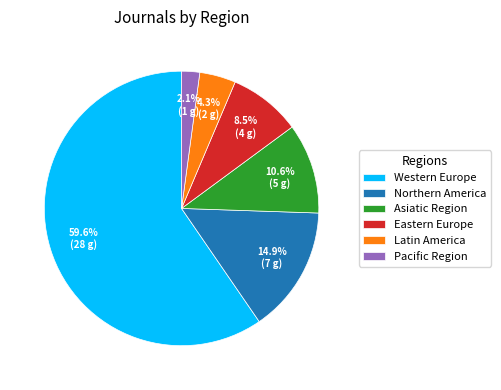

Rank the categories by value from highest to lowest.

Western Europe, Northern America, Asiatic Region, Eastern Europe, Latin America, Pacific Region